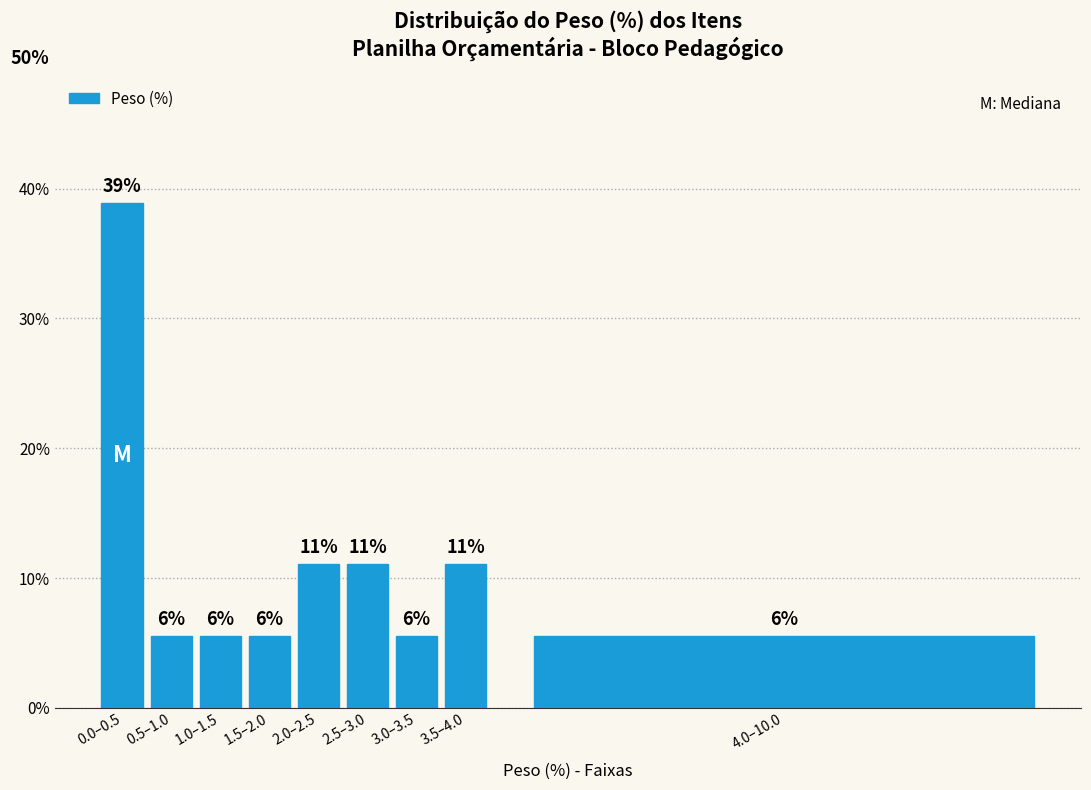

How many bars are there in total?

9